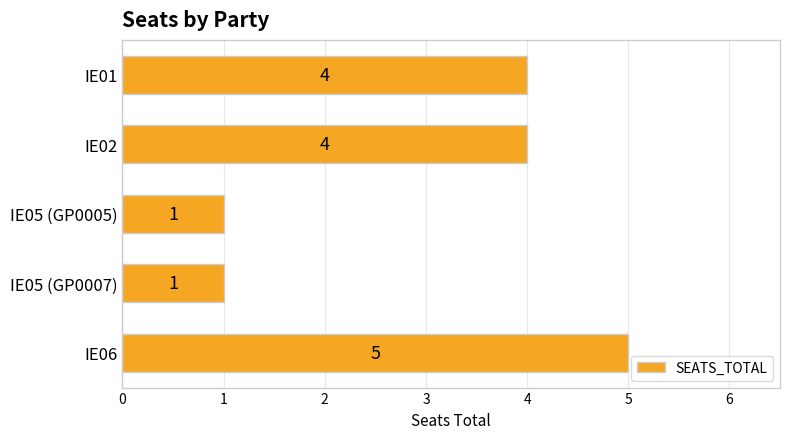

What is the greatest value displayed?

5